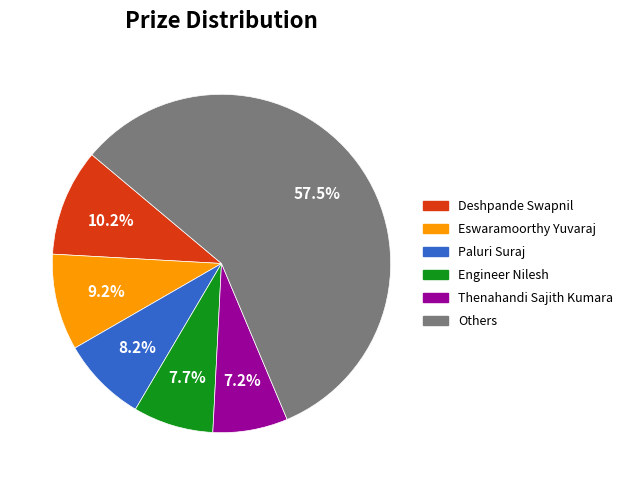

Rank the categories by value from highest to lowest.

Others, Deshpande Swapnil, Eswaramoorthy Yuvaraj, Paluri Suraj, Engineer Nilesh, Thenahandi Sajith Kumara